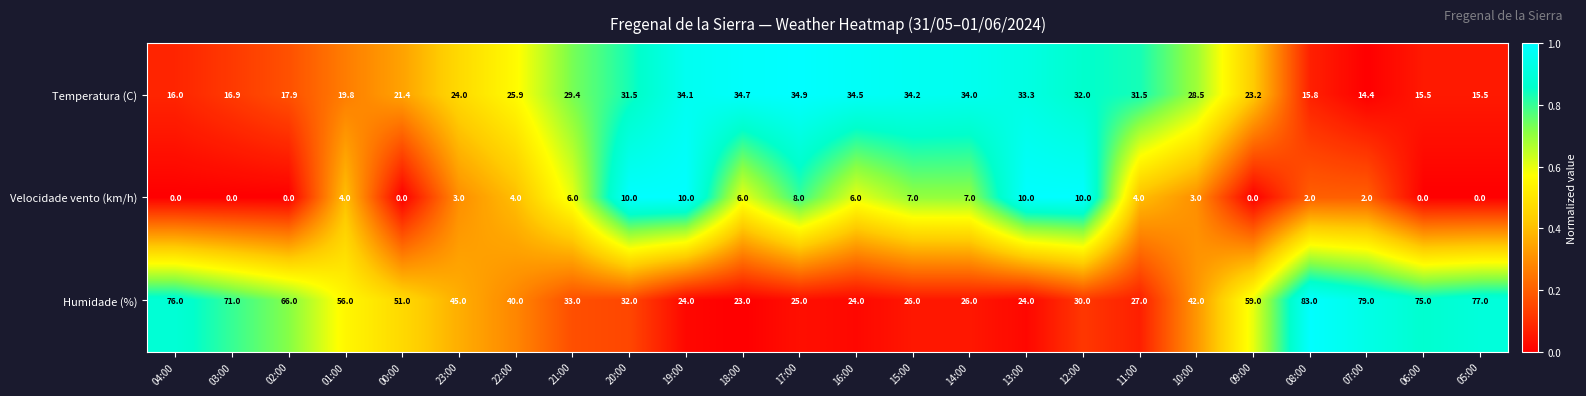

What is the total value across all series at 10:00?

73.5